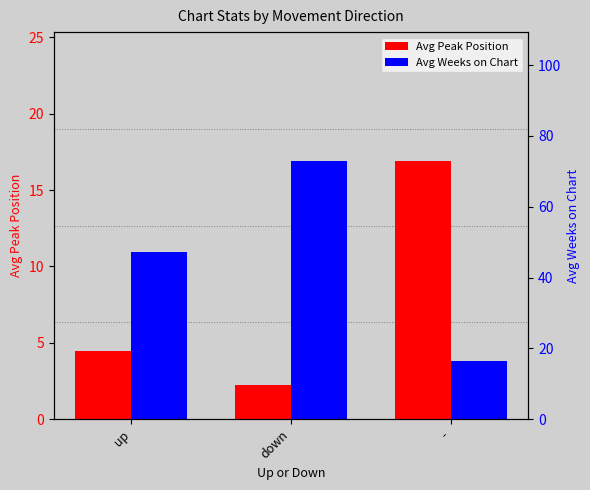

What is the smallest value displayed?

2.2